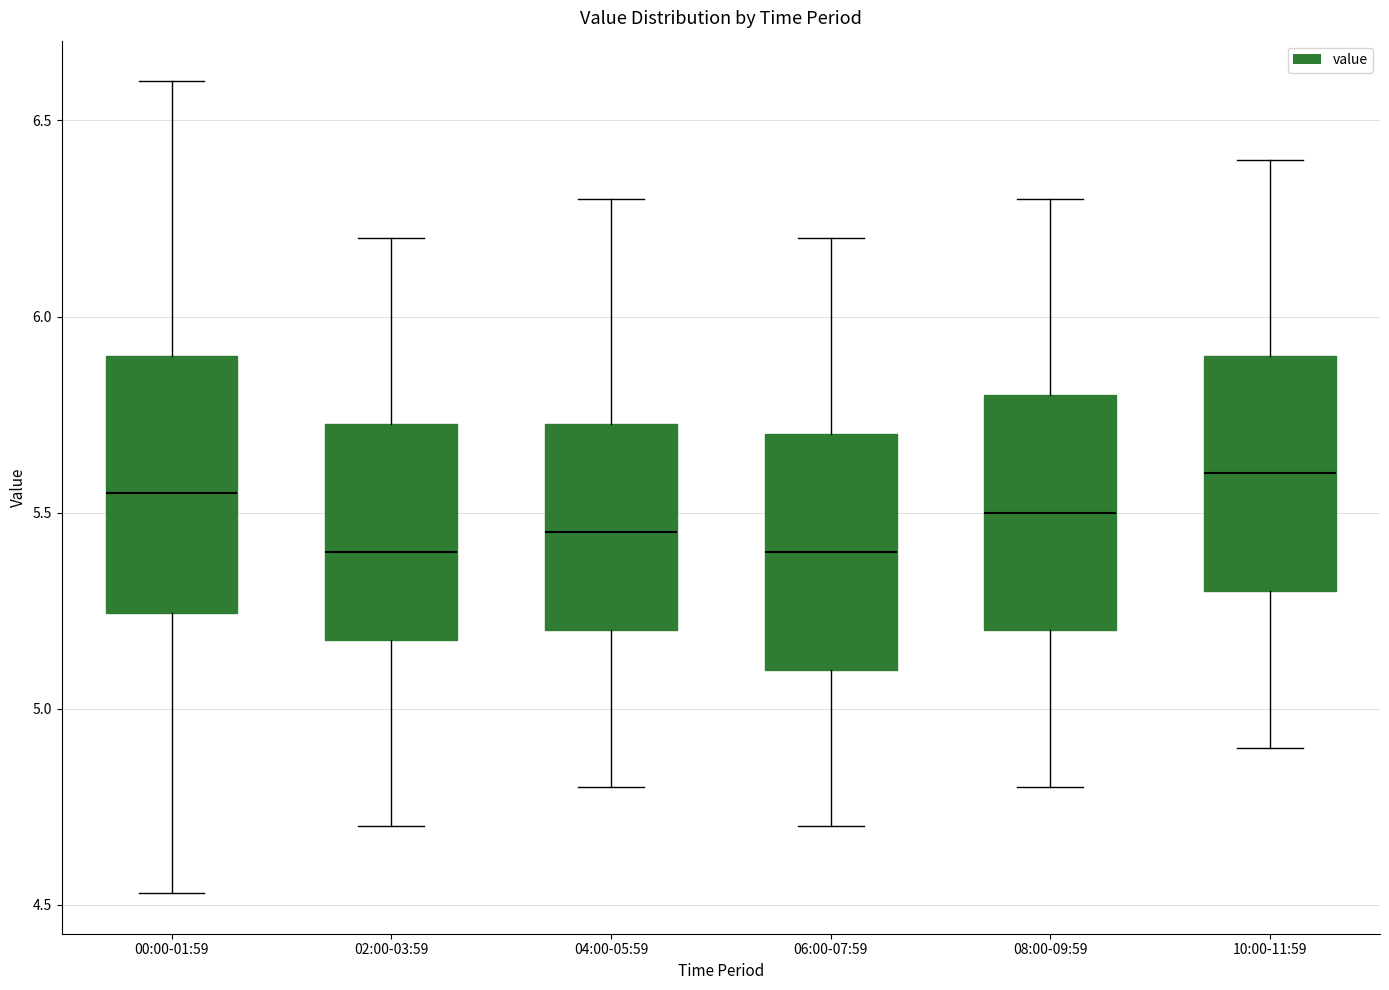

Reading left to right, read every box against the y-axis: the position of its median line, the range the box covers, and the ends of its whiskers. The values are not printed on the chart, so give them approximately, as read against the axis.

00:00-01:59: median 5.55, box 5.25 to 5.90, whiskers 4.55 to 6.60
02:00-03:59: median 5.40, box 5.20 to 5.75, whiskers 4.70 to 6.20
04:00-05:59: median 5.45, box 5.20 to 5.75, whiskers 4.80 to 6.30
06:00-07:59: median 5.40, box 5.10 to 5.70, whiskers 4.70 to 6.20
08:00-09:59: median 5.50, box 5.20 to 5.80, whiskers 4.80 to 6.30
10:00-11:59: median 5.60, box 5.30 to 5.90, whiskers 4.90 to 6.40